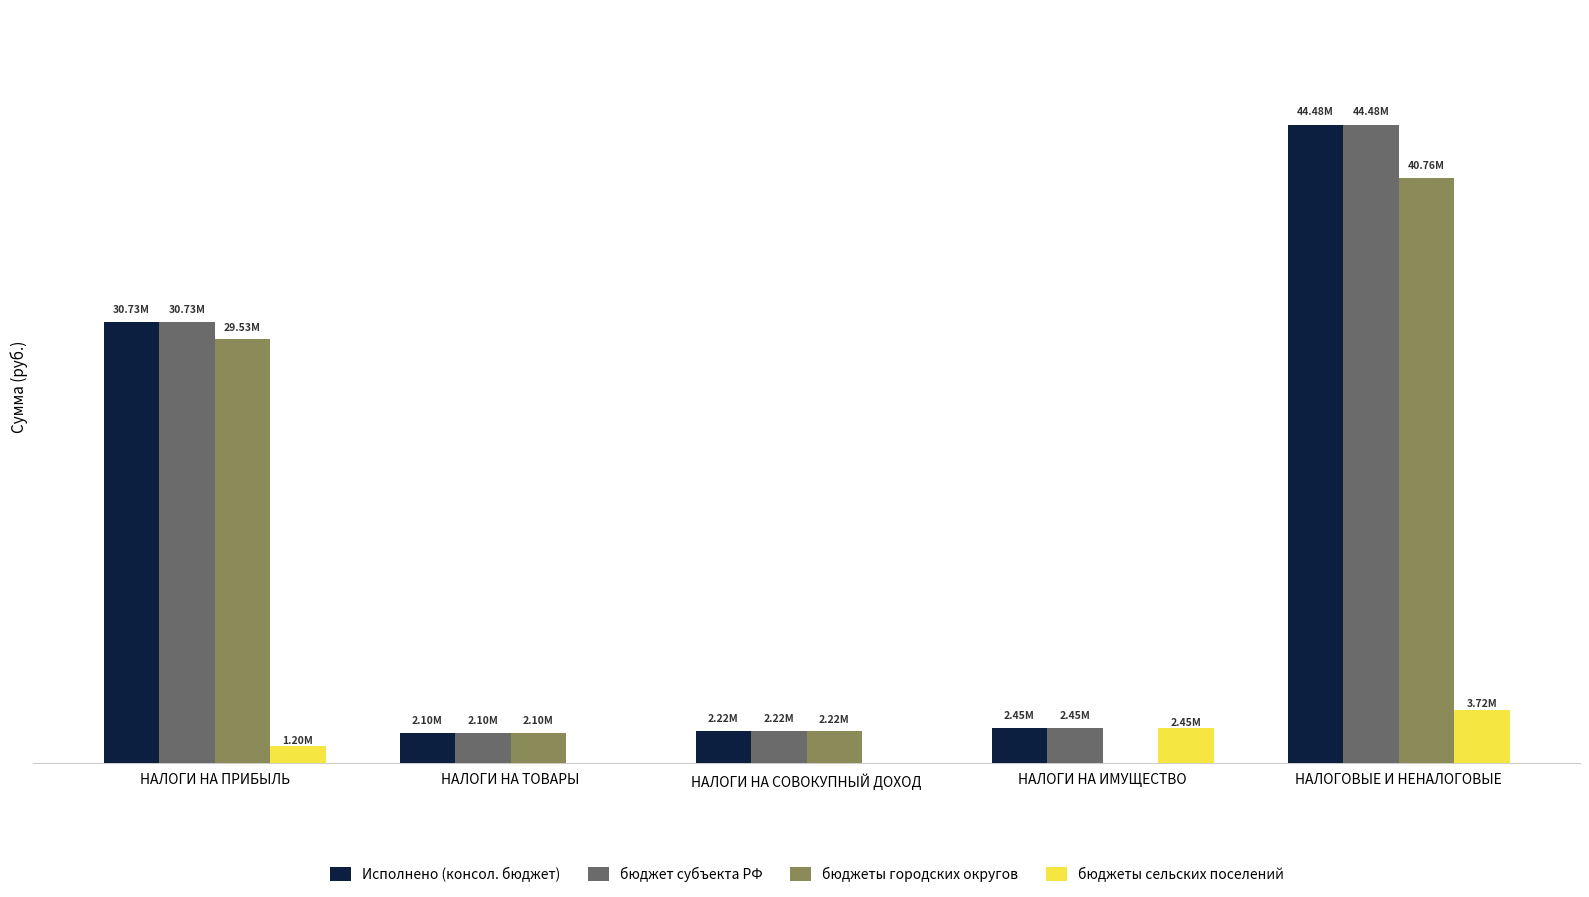

The value of бюджеты сельских поселений at НАЛОГОВЫЕ И НЕНАЛОГОВЫЕ is 3723637.8. True or false?

True